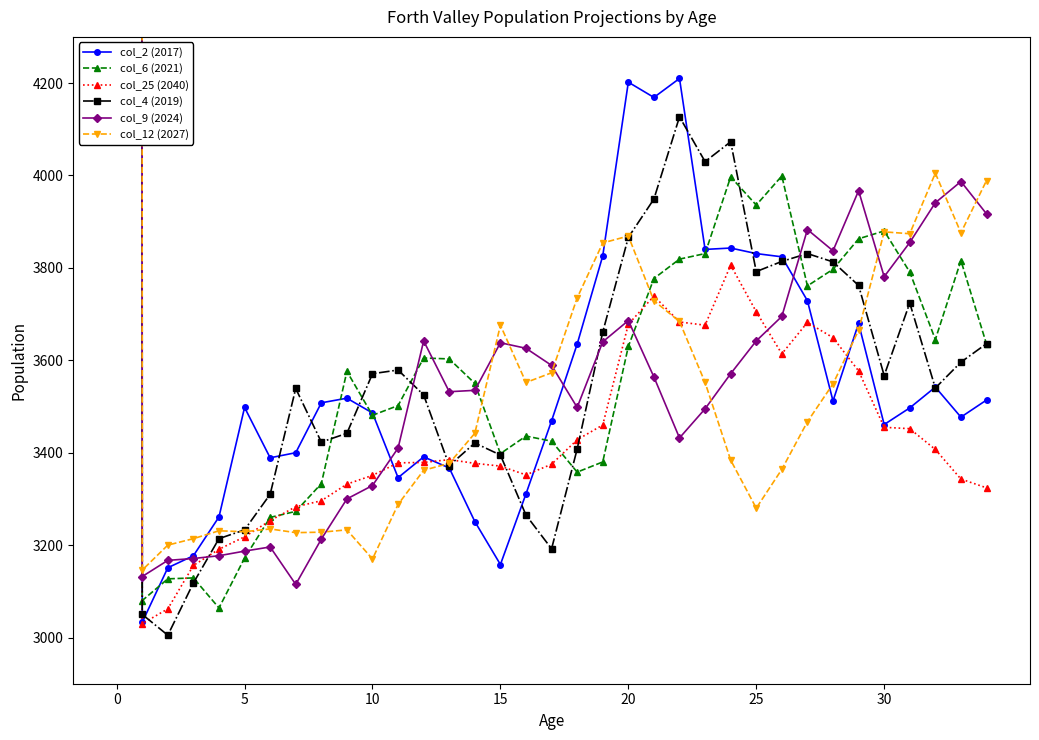

Where is col_9 (2024) nearest to the value 158544?

33